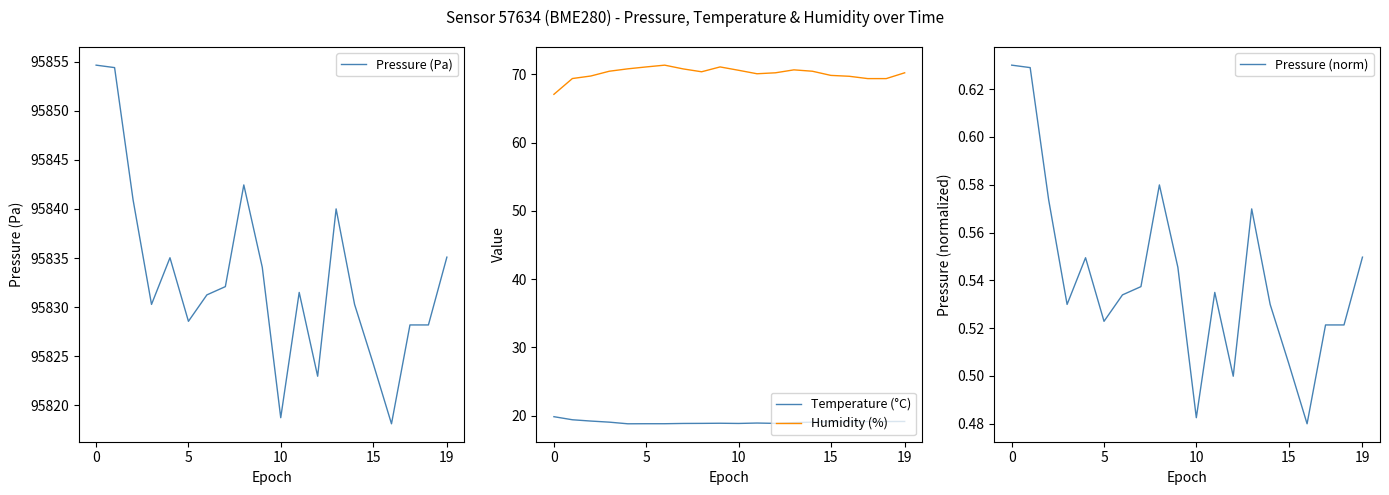

Which series has the largest total across all categories?

Pressure (Pa)